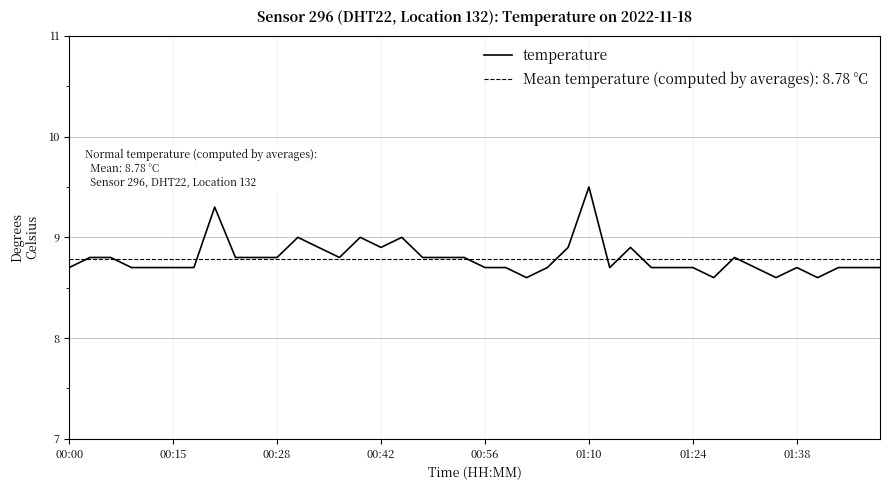

Reading left to right, transcribe all the data shown in this chart.

8.7	8.8	8.8	8.7	8.7	8.7	8.7	9.3	8.8	8.8	8.8	9.0	8.9	8.8	9.0	8.9	9.0	8.8	8.8	8.8	8.7	8.7	8.6	8.7	8.9	9.5	8.7	8.9	8.7	8.7	8.7	8.6	8.8	8.7	8.6	8.7	8.6	8.7	8.7	8.7